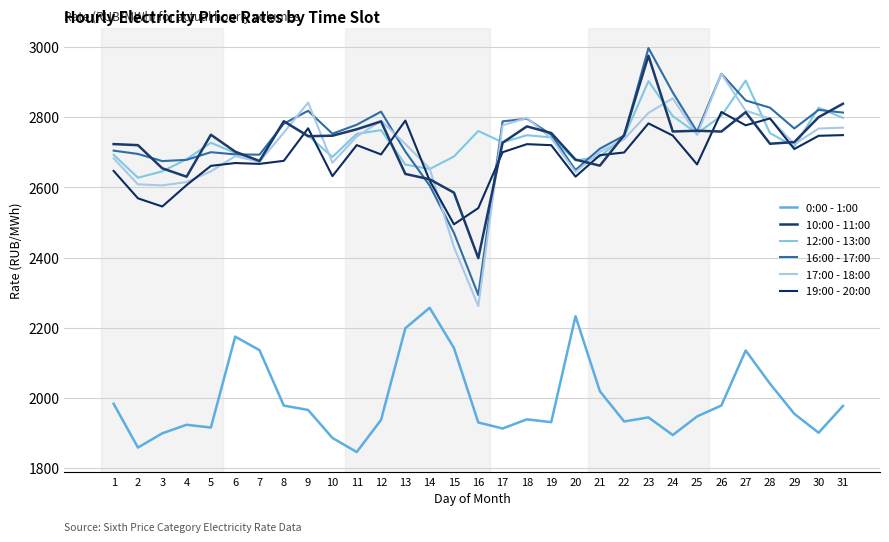

What is the maximum value for 16:00 - 17:00?

2996.6